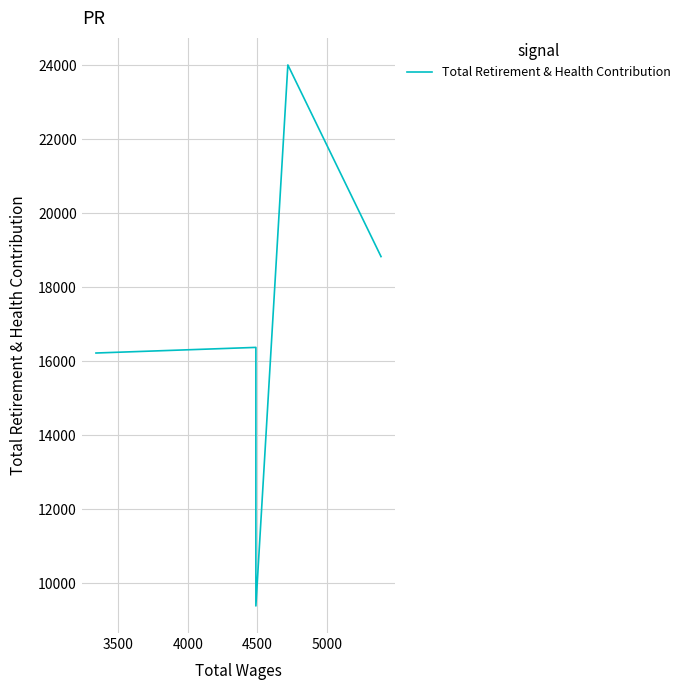

What is the difference between the second highest and second lowest values?

2606